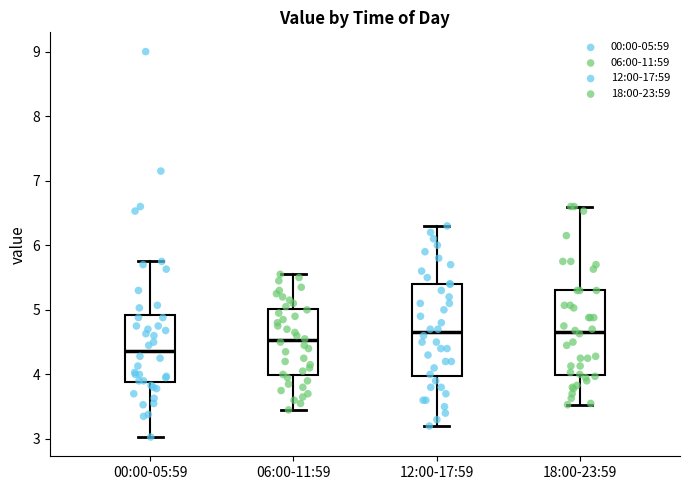

Which box is the tallest, from its lower edge to its upper edge?

12:00-17:59